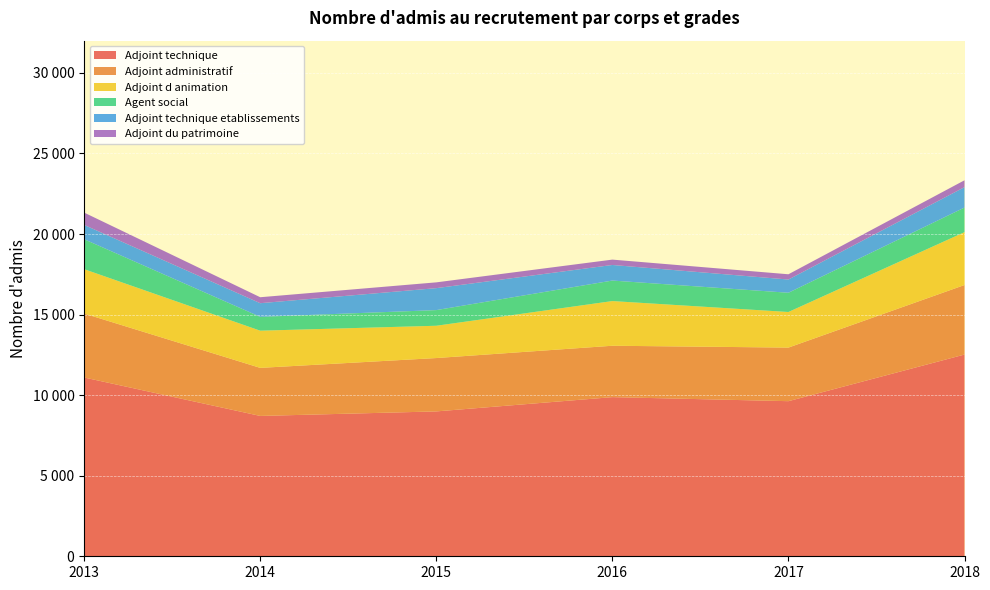

Reading left to right, transcribe all the data shown in this chart.

Adjoint technique: 2013=11096	2014=8710	2015=8991	2016=9877	2017=9626	2018=12520
Adjoint administratif: 2013=3969	2014=2983	2015=3312	2016=3189	2017=3326	2018=4315
Adjoint d animation: 2013=2753	2014=2308	2015=2004	2016=2773	2017=2209	2018=3281
Agent social: 2013=1857	2014=858	2015=971	2016=1273	2017=1194	2018=1527
Adjoint technique etablissements: 2013=889	2014=848	2015=1363	2016=967	2017=821	2018=1266
Adjoint du patrimoine: 2013=765	2014=370	2015=359	2016=333	2017=326	2018=426